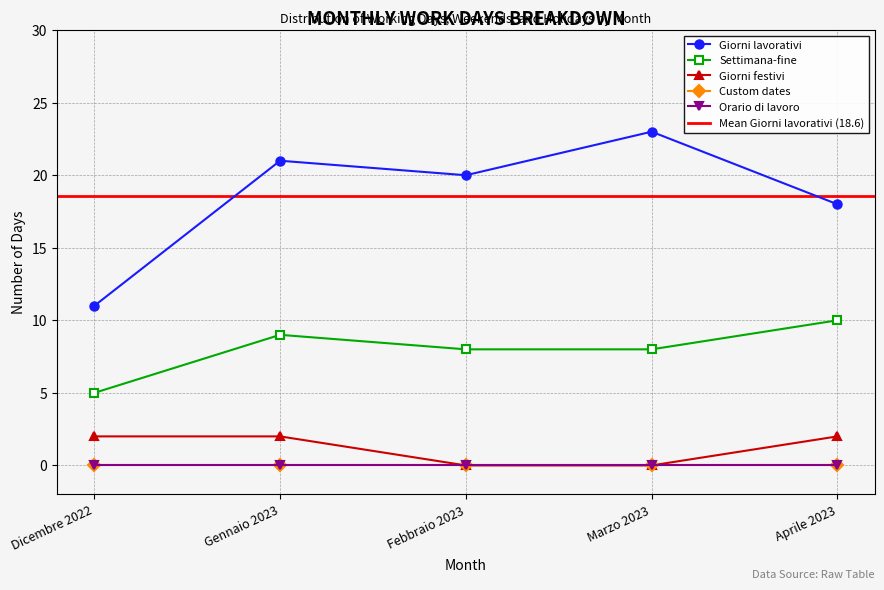

Which series has the widest spread of values?

Giorni lavorativi